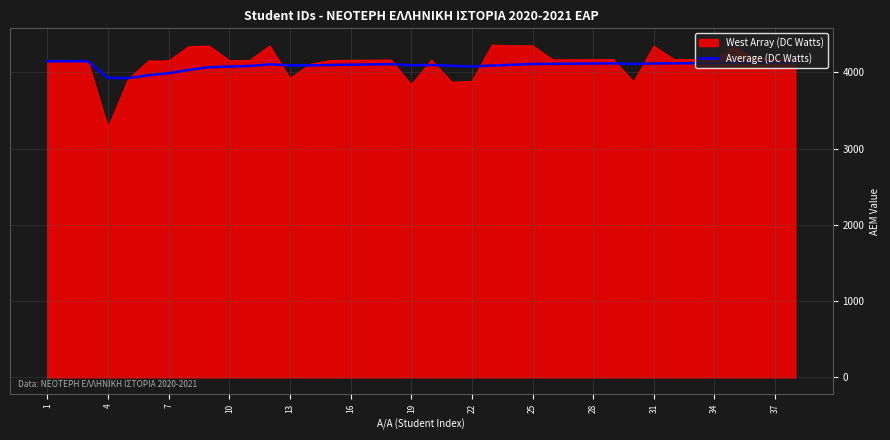

Does the chart display data point markers on the line(s)?

No